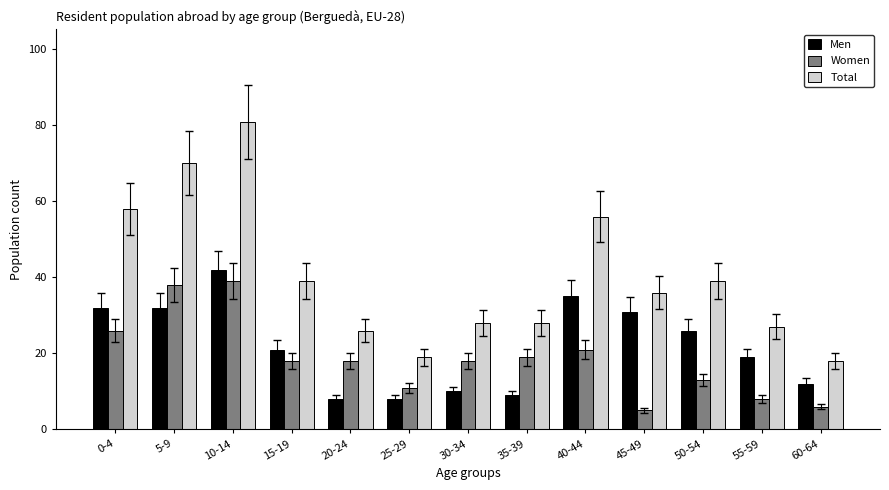

List the series in order of their peak value, lowest first.

Women, Men, Total